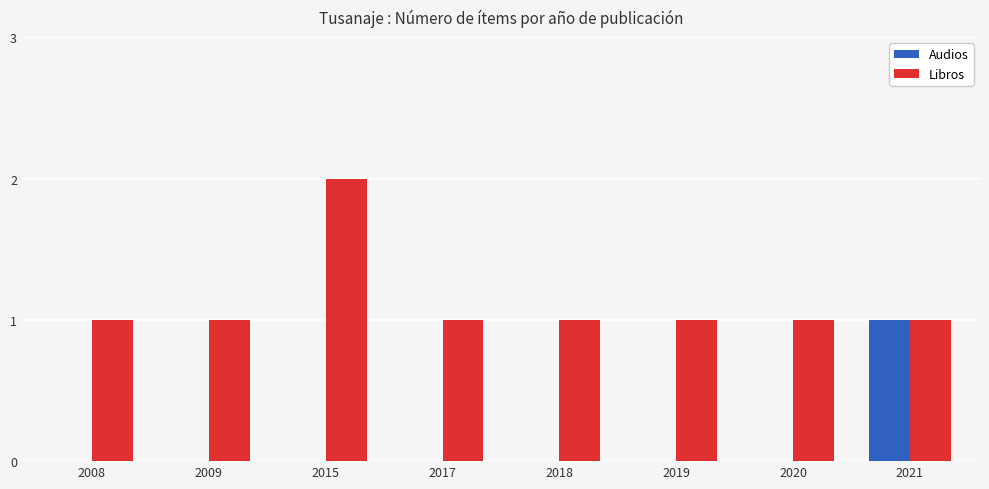

Is the value of Libros at 2009 greater than the value of Audios at 2019?

Yes